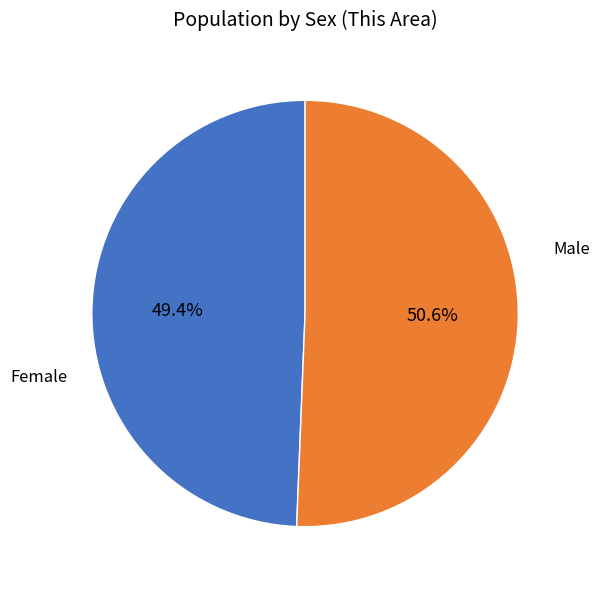

Does any single category account for the majority?

Yes